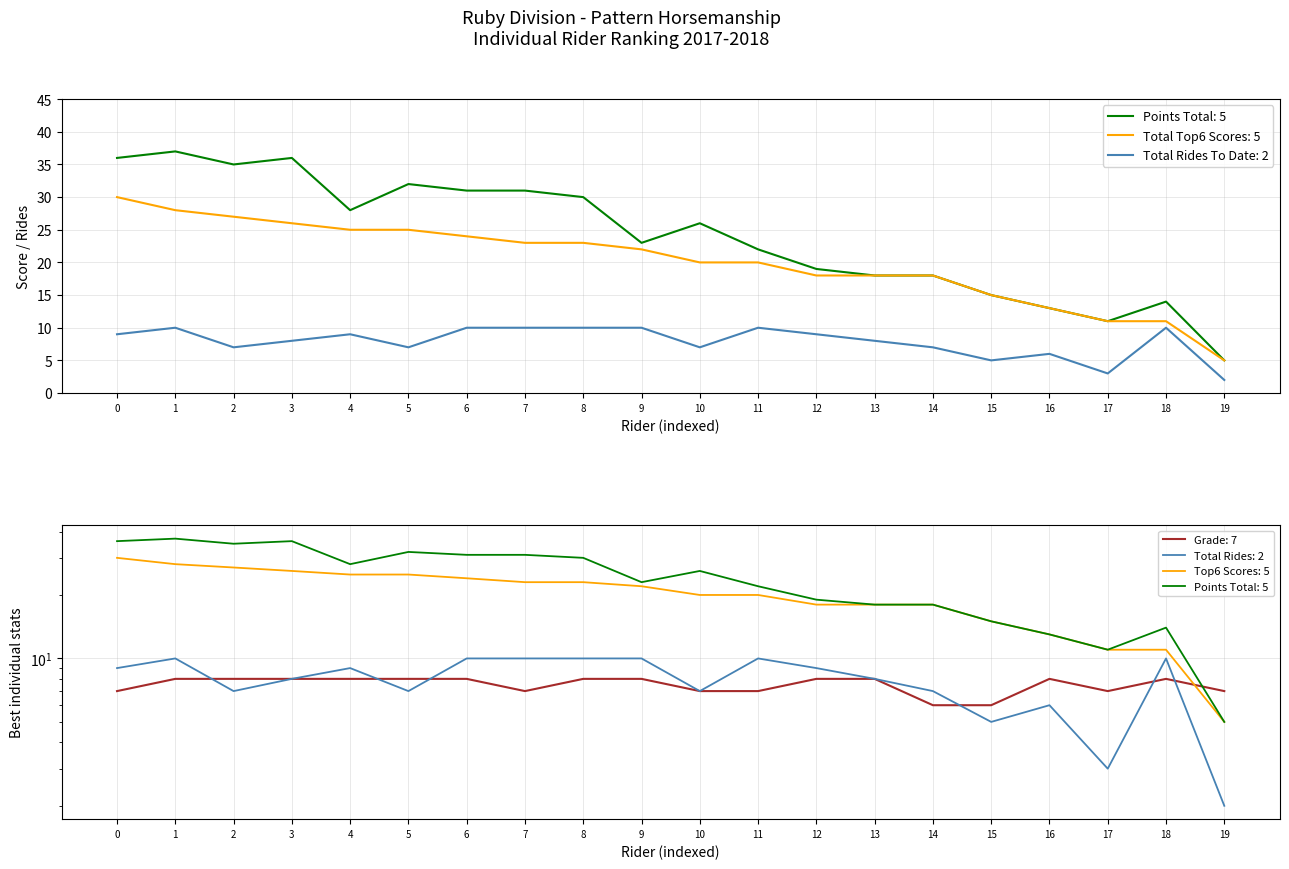

True or false: Total Rides To Date and Grade cross at least once.

True